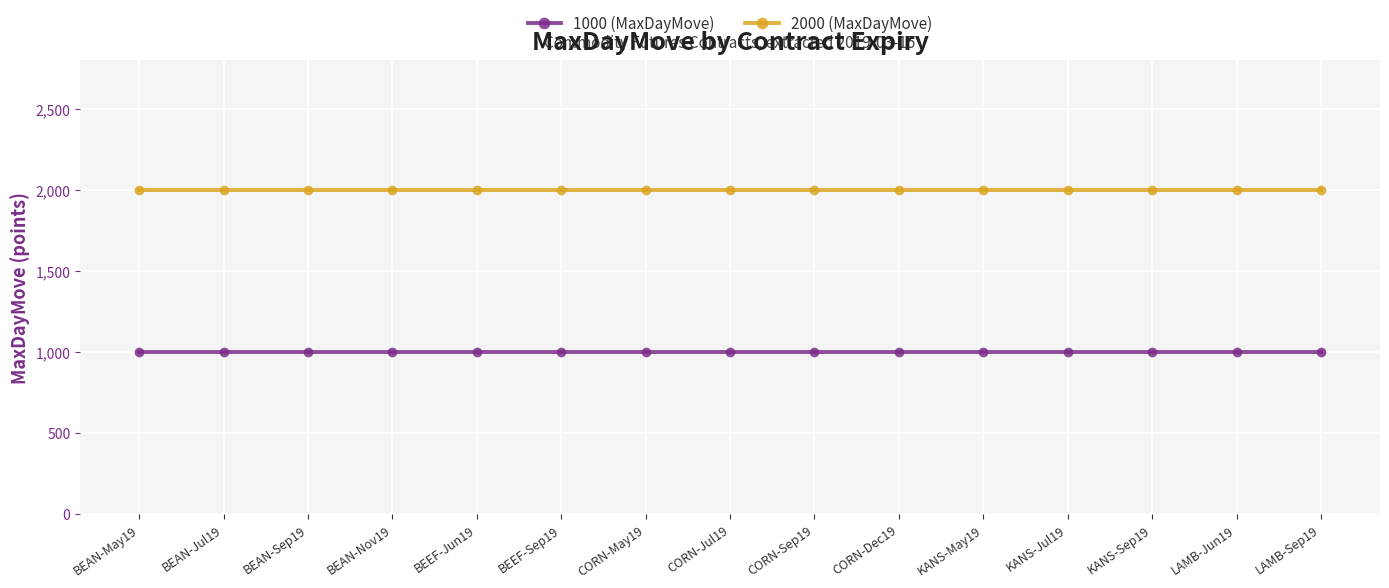

List the series in order of their overall mean, highest first.

2000 (MaxDayMove), 1000 (MaxDayMove)